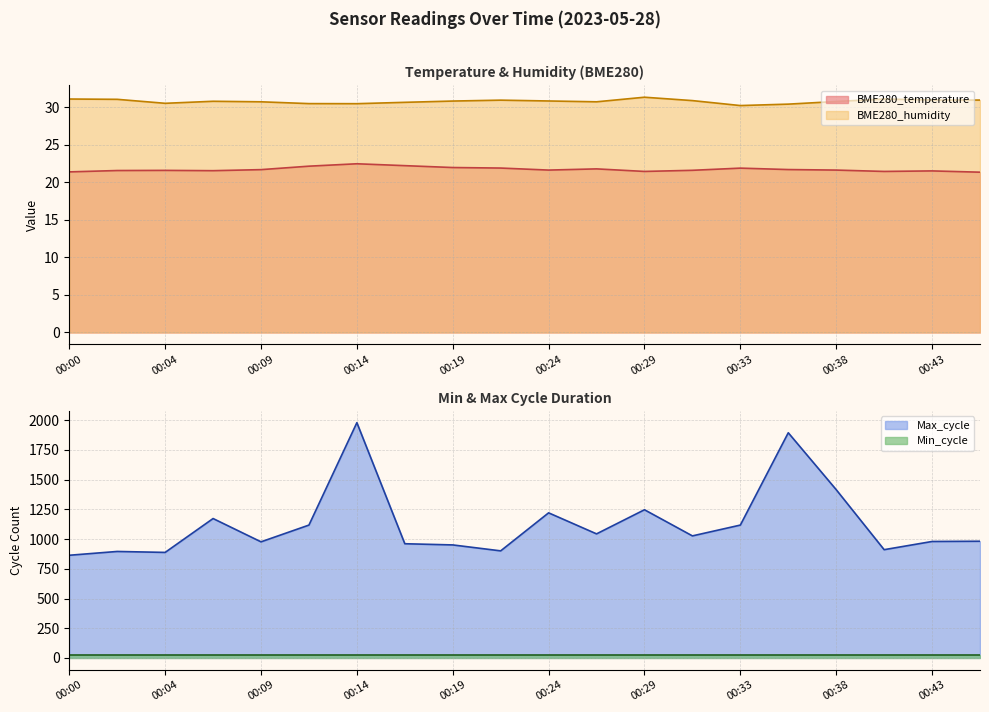

At which category does Max_cycle reach its first local peak?

00:02